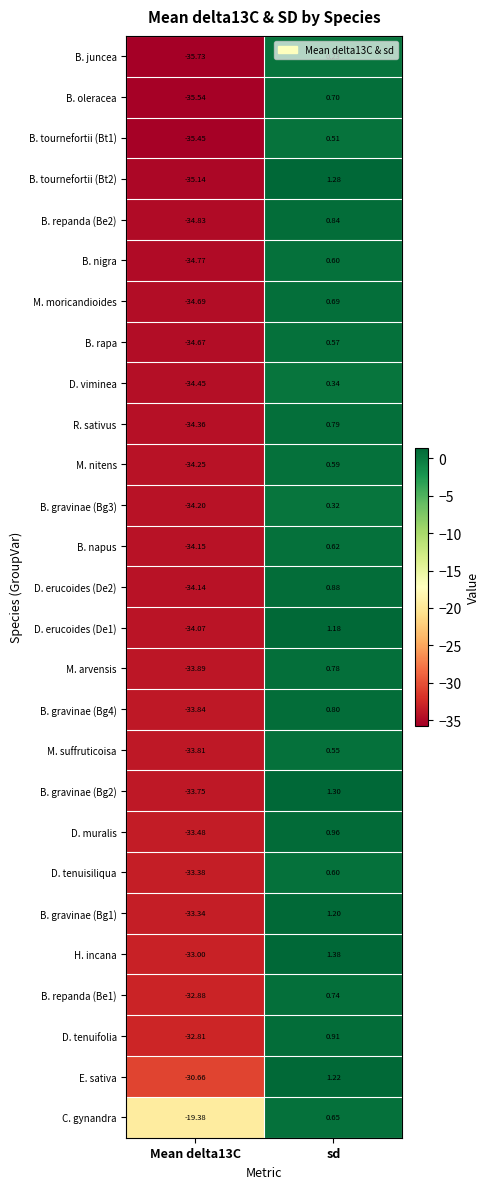

How many data points in B. gravinae (Bg1) are less than 1?

1